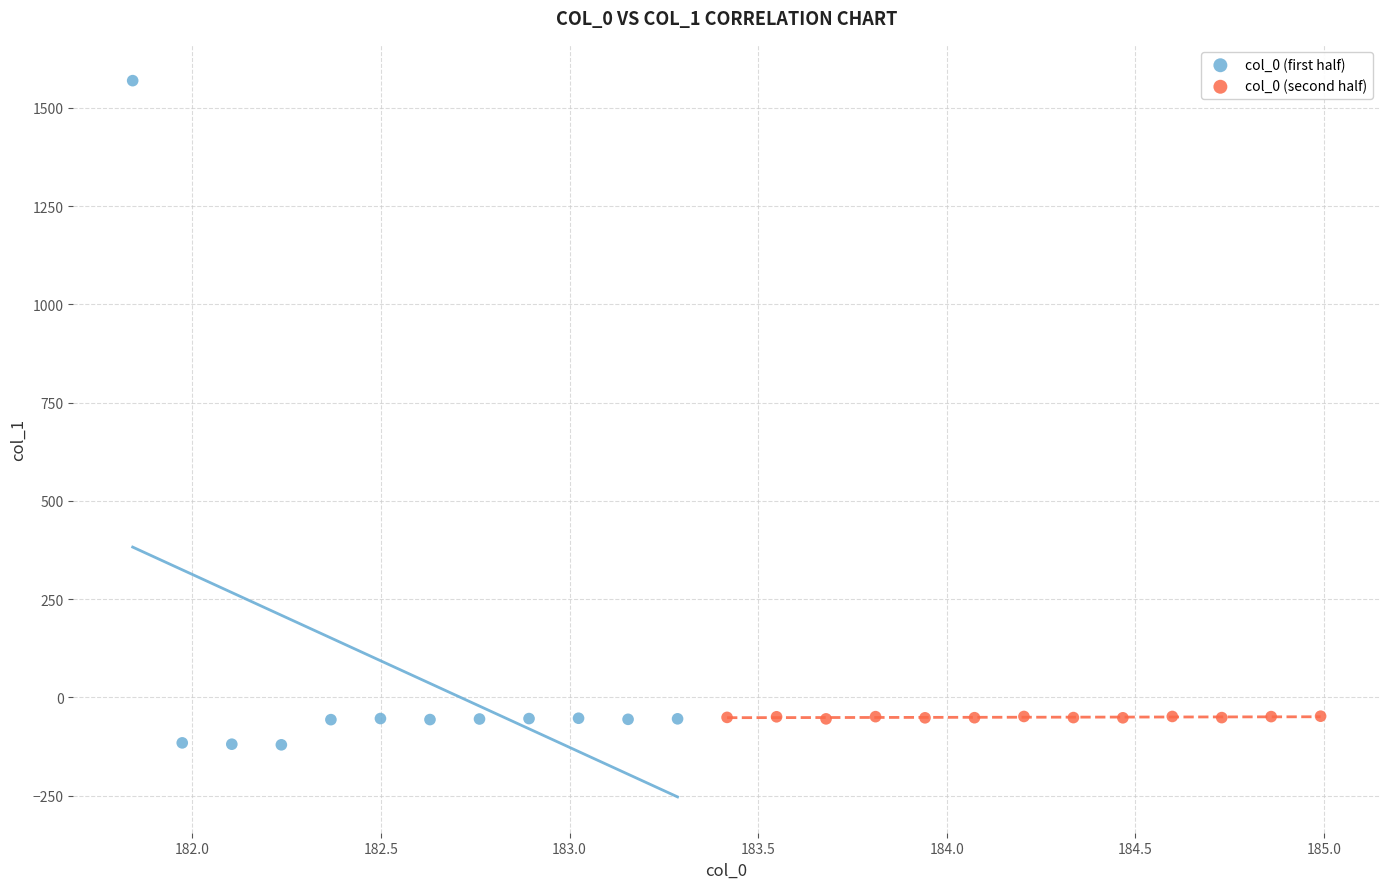

Which series reaches the minimum Y coordinate?

col_0 (first half)